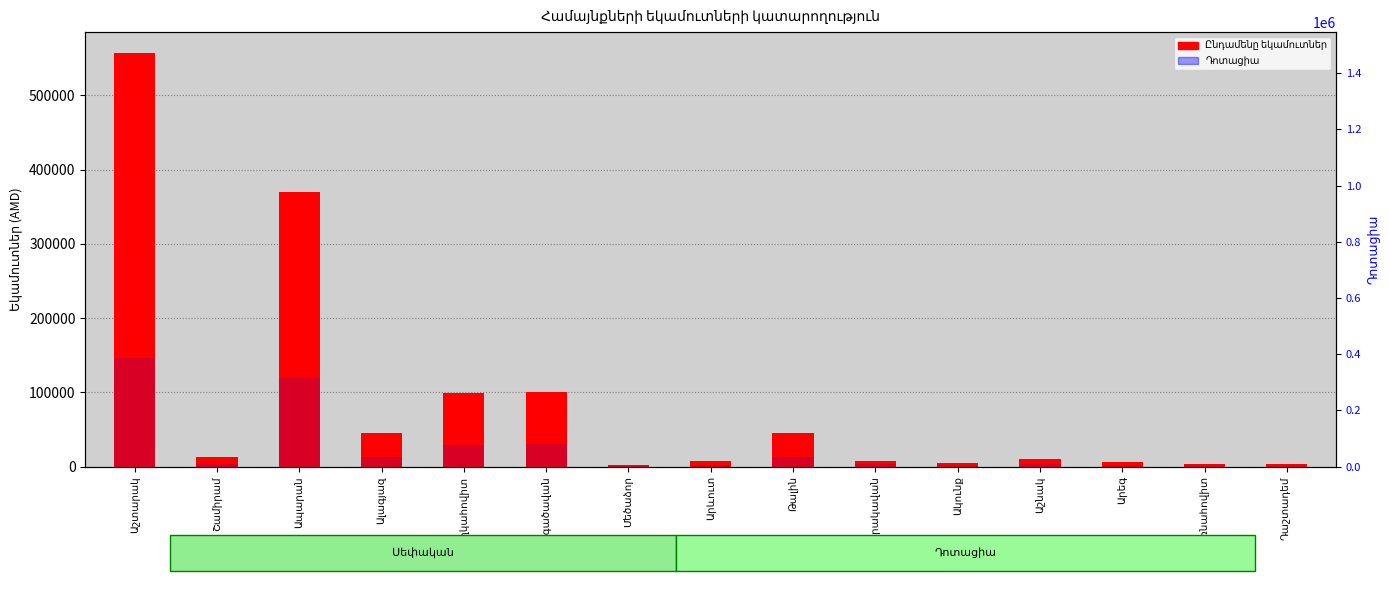

What is the total value across all series at Թալին?

78842.3